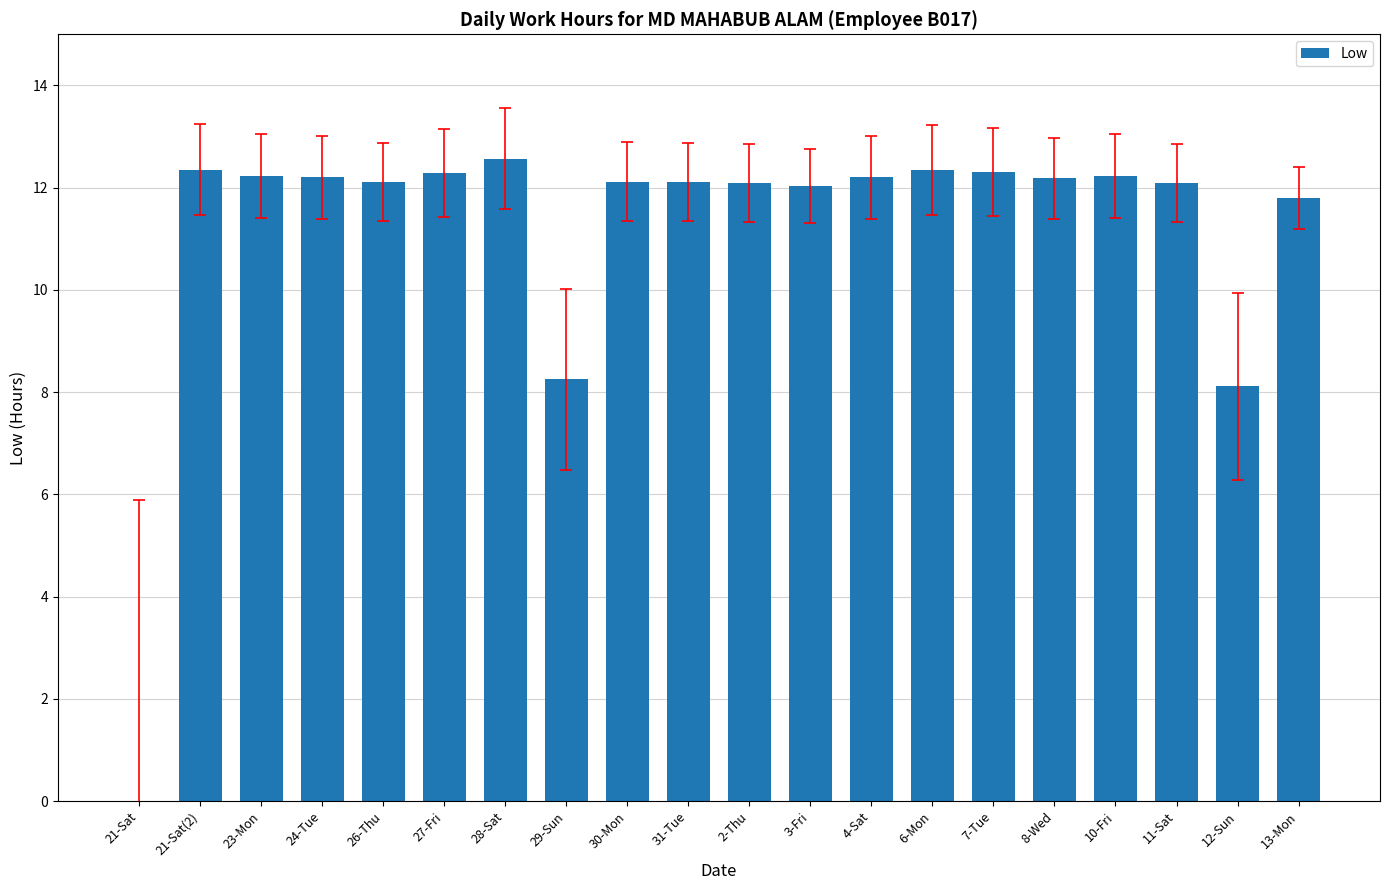

What is the ratio of the value at 13-Mon to the value at 7-Tue?

1.0